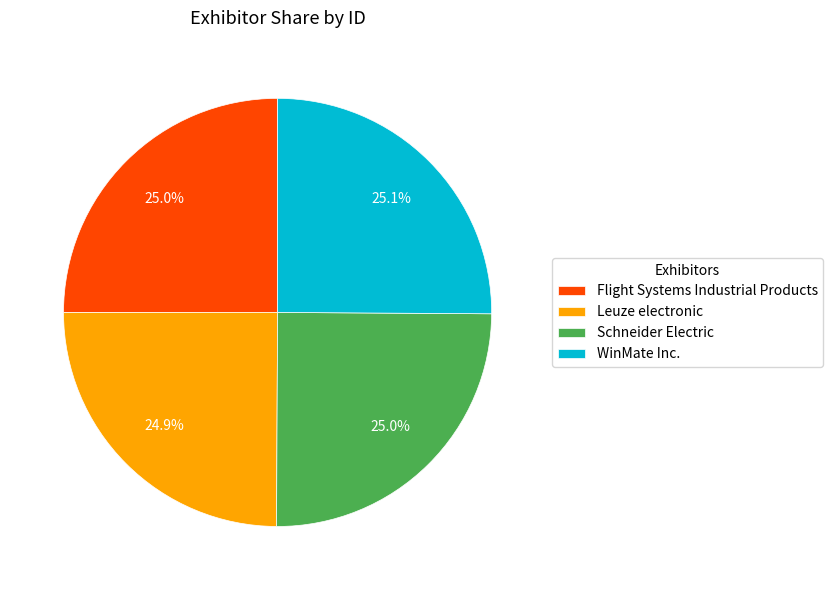

The Leuze electronic slice represents 31% of the pie. True or false?

False